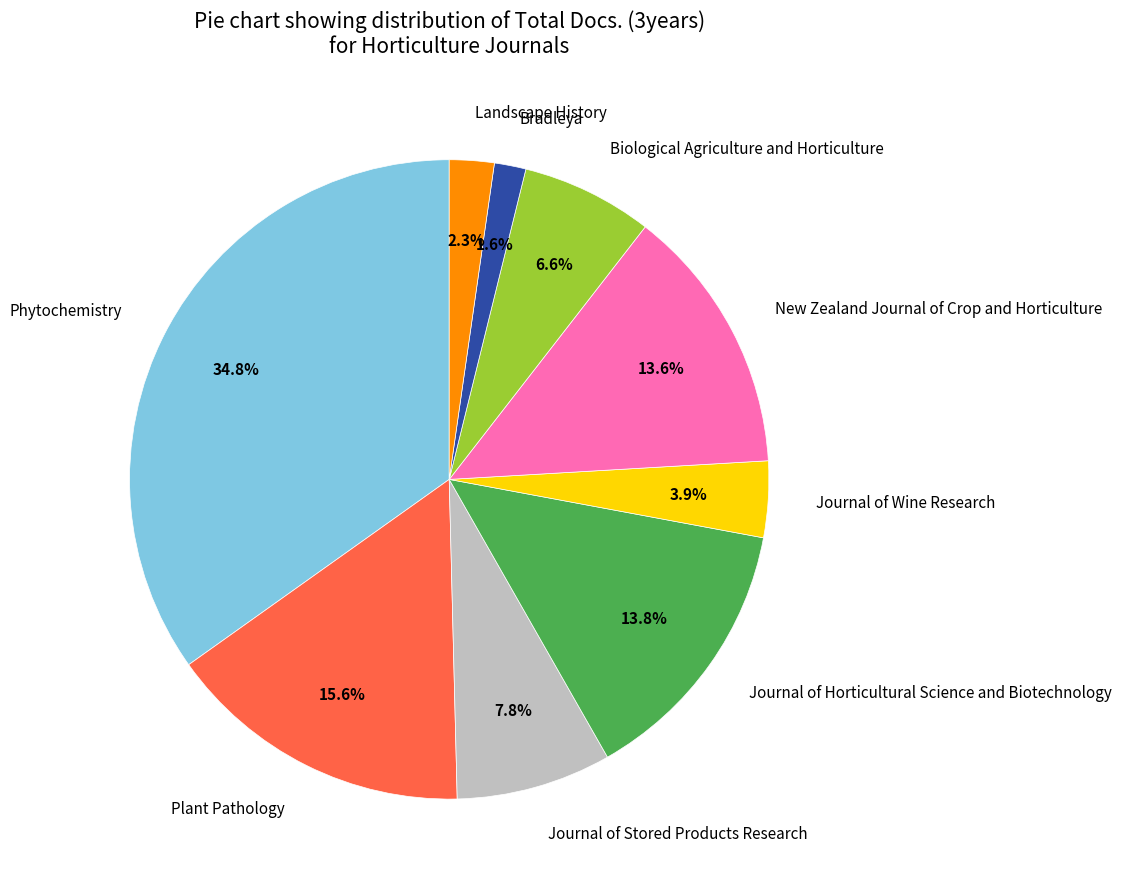

Combined, do Biological Agriculture and Horticulture and New Zealand Journal of Crop and Horticulture account for over 50%?

No